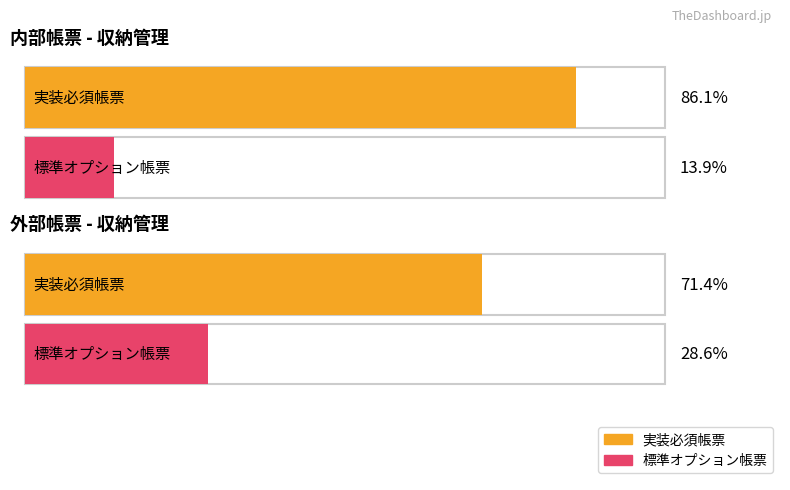

What are all the series names shown in the legend?

実装必須帳票, 標準オプション帳票